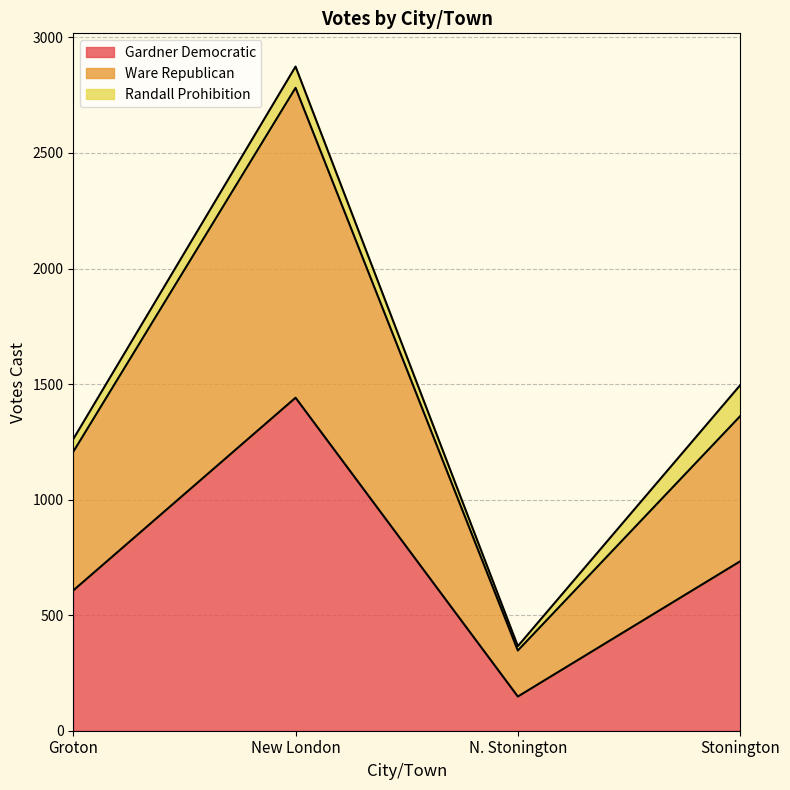

What is the label of the 1st point from the right?

Stonington